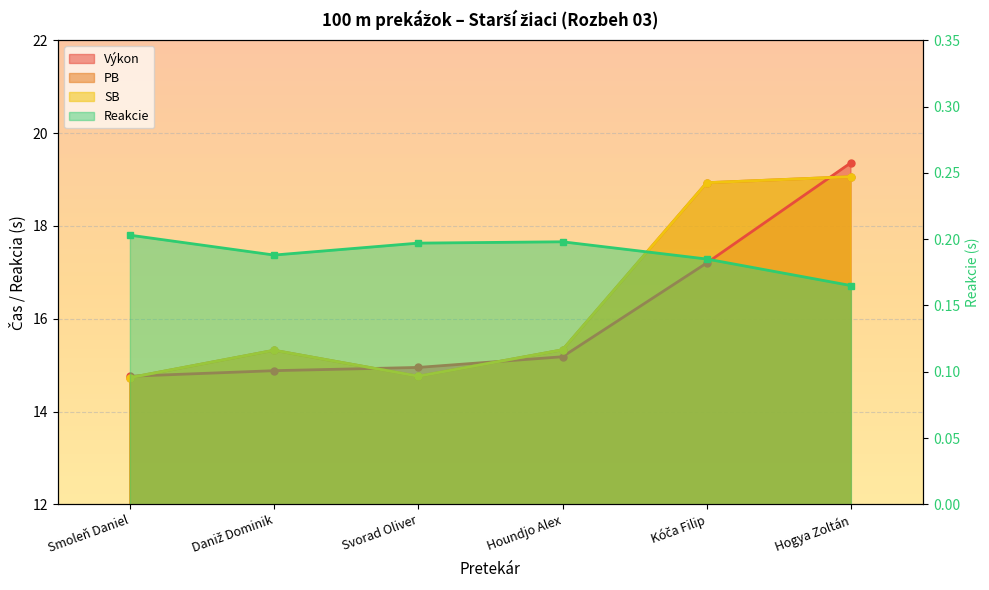

How many categories are shown in the chart?

6